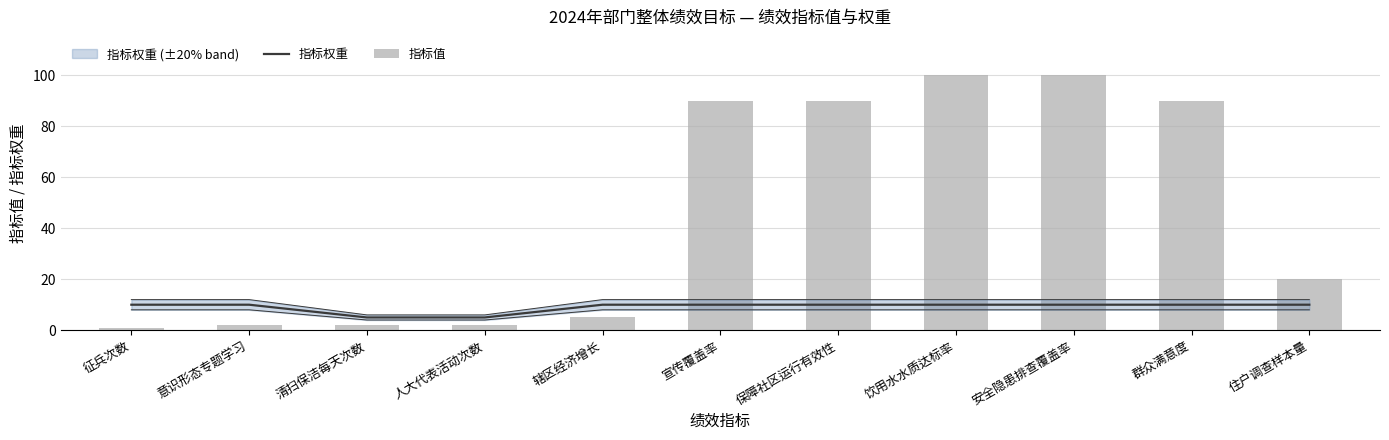

Which has a higher value, 安全隐患排查覆盖率 or 清扫保洁每天次数?

安全隐患排查覆盖率